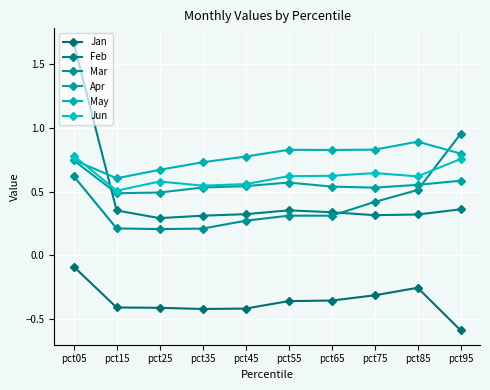

What is the total value across all series at pct25?

1.8